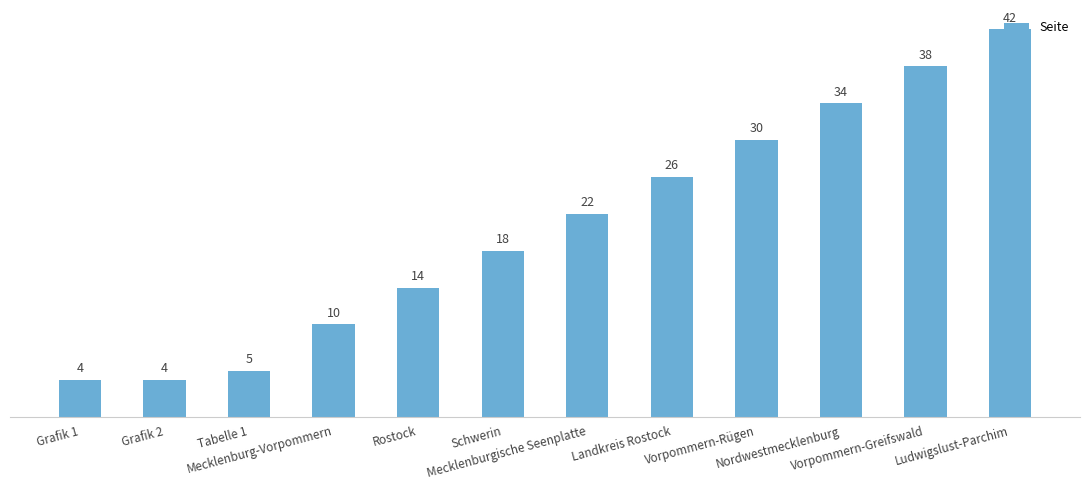

The value at Mecklenburgische Seenplatte is 22. True or false?

True